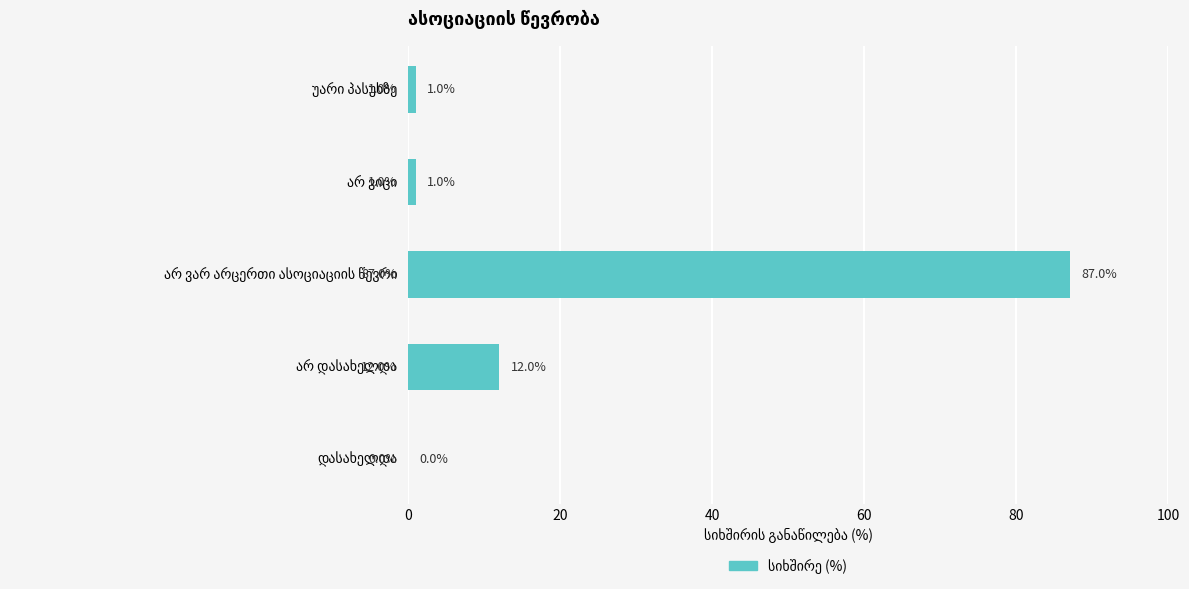

What is the sum of all values?

101